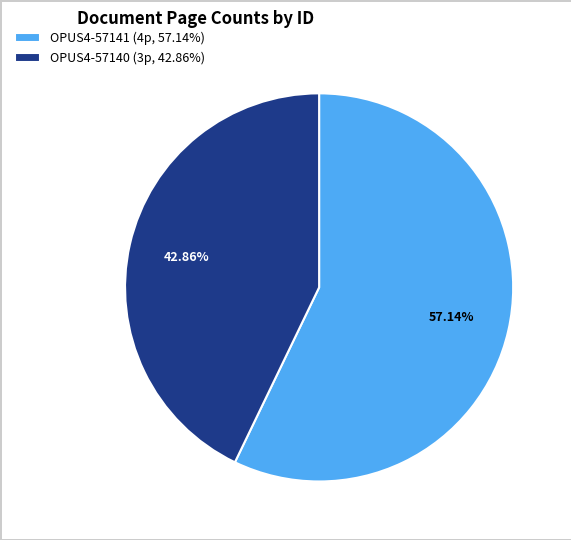

Count the number of slices in the pie.

2